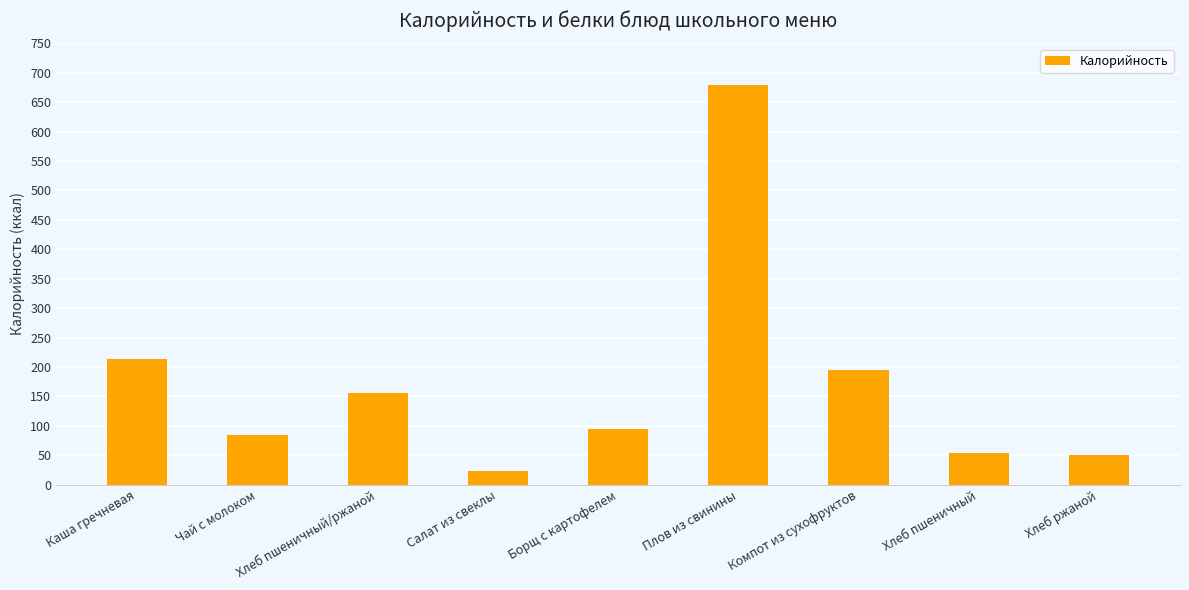

Is it true that the value at Борщ с картофелем is 124.8?

False